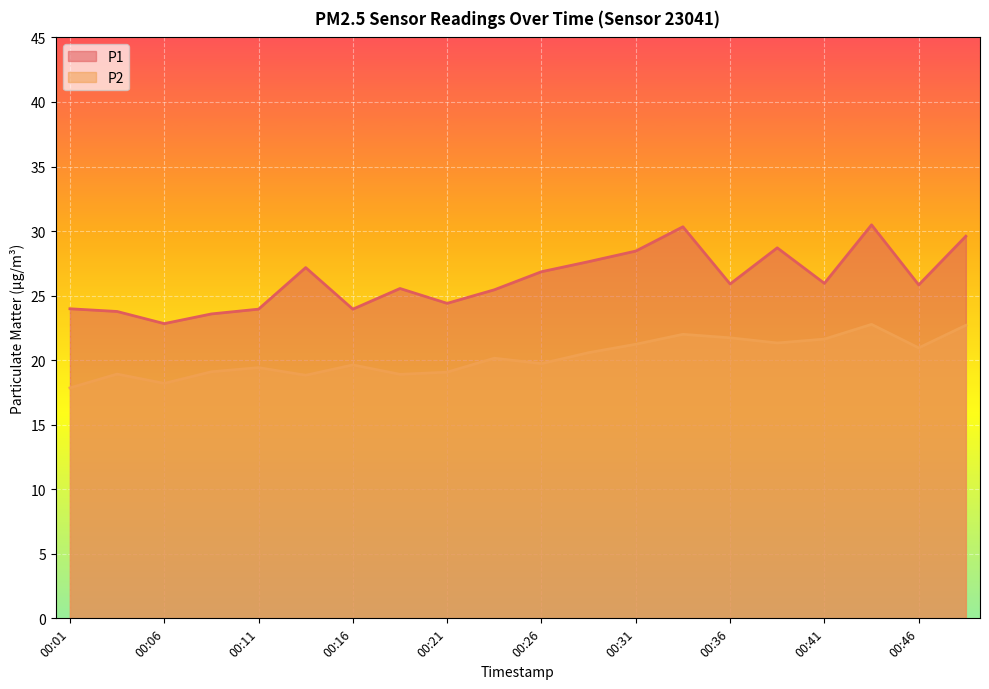

At which label does P2 first exceed 20?

00:23